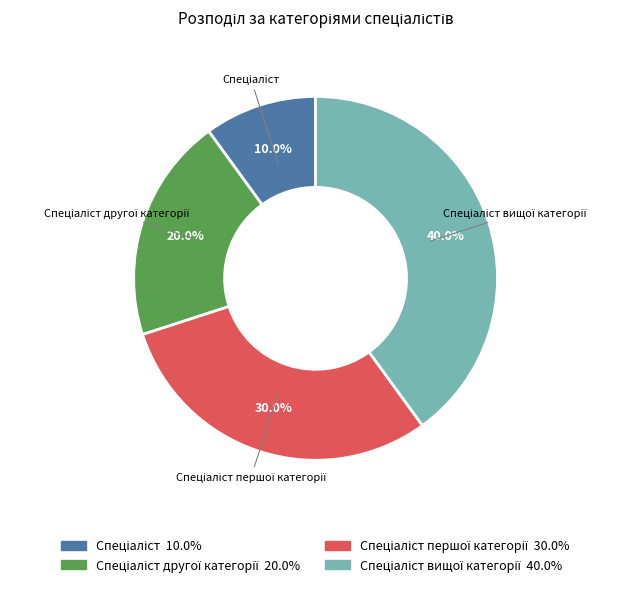

Is there a majority slice in this chart?

No